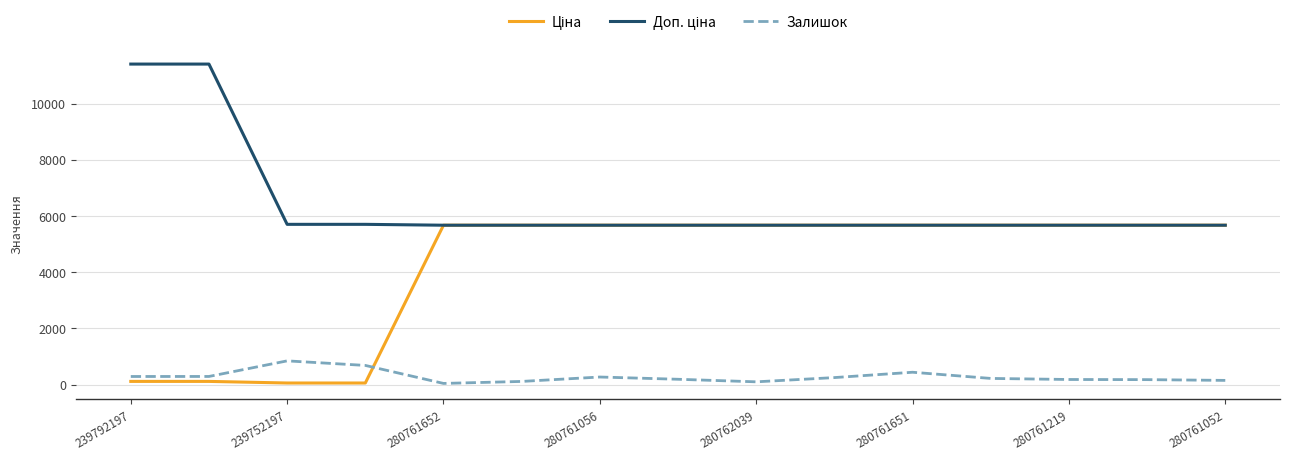

What is the maximum value shown in the chart?

11410.0